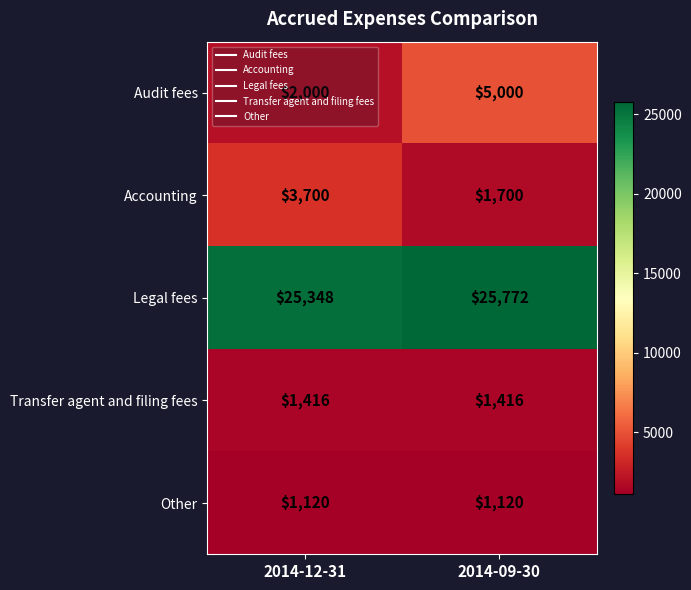

Which label corresponds to the largest value in the chart?

2014-09-30